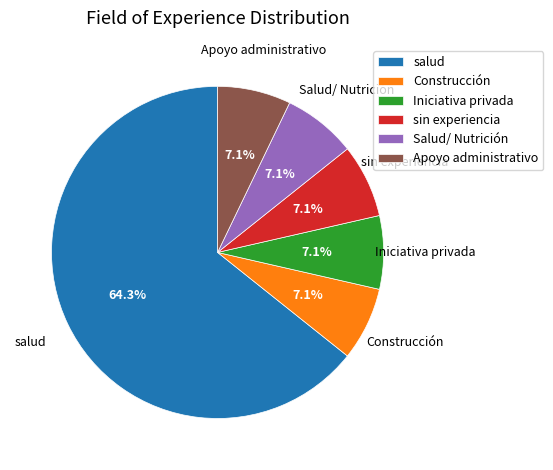

How much of the chart is everything except sin experiencia?

92.9%